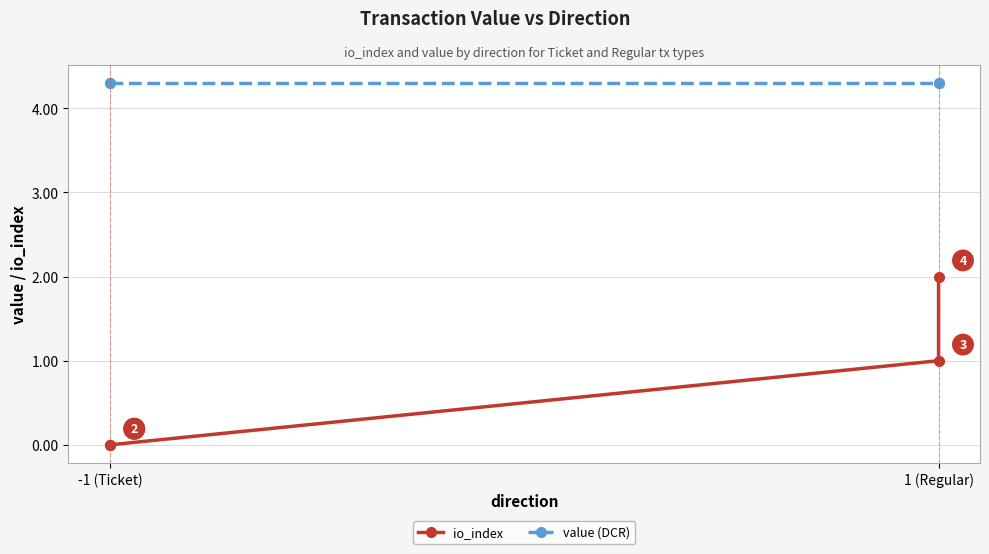

Which category has the lowest value across all series?

-1 (Ticket)